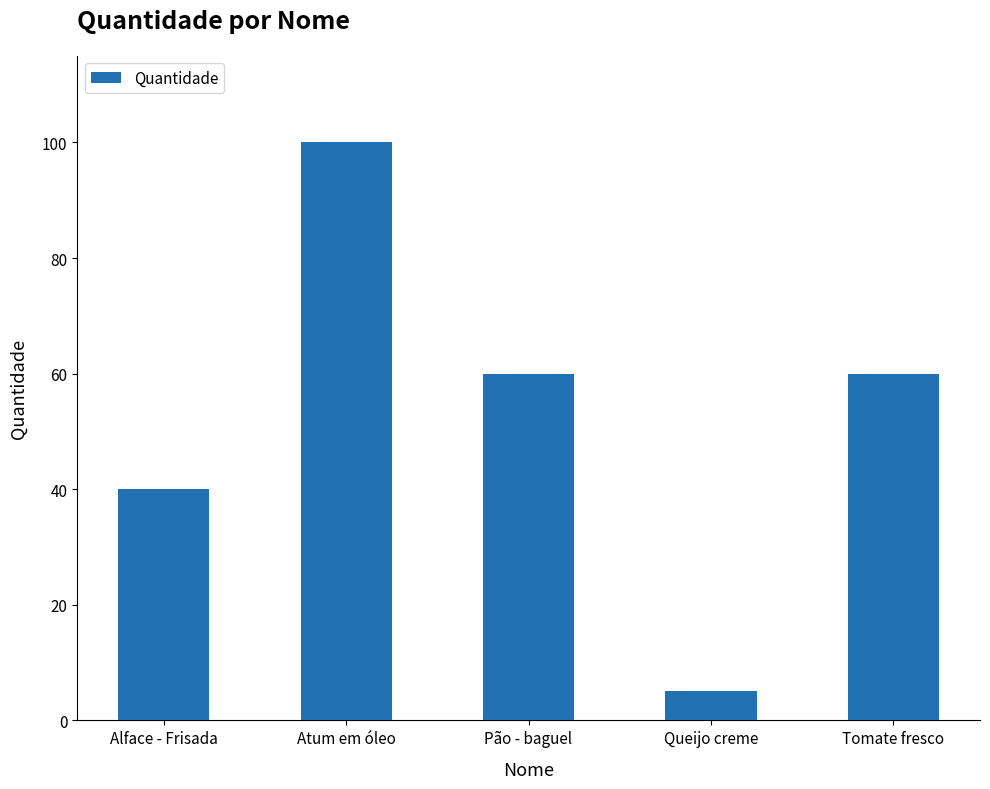

Which category has the lowest value across all series?

Queijo creme